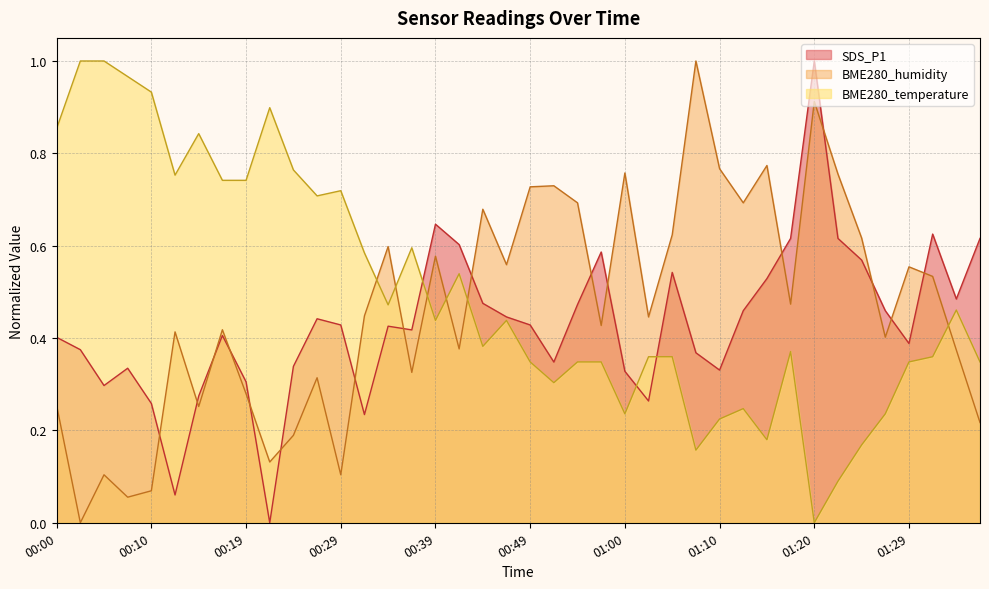

List the labels in order of BME280_humidity value, largest first.

01:07, 01:20, 01:15, 01:10, 01:00, 01:22, 00:52, 00:49, 00:54, 01:12, 00:44, 01:05, 01:25, 00:34, 00:39, 00:46, 01:29, 01:32, 01:17, 00:32, 01:02, 00:57, 00:17, 00:12, 01:27, 00:41, 01:35, 00:37, 00:27, 00:19, 00:00, 00:15, 01:37, 00:24, 00:22, 00:05, 00:29, 00:10, 00:07, 00:02